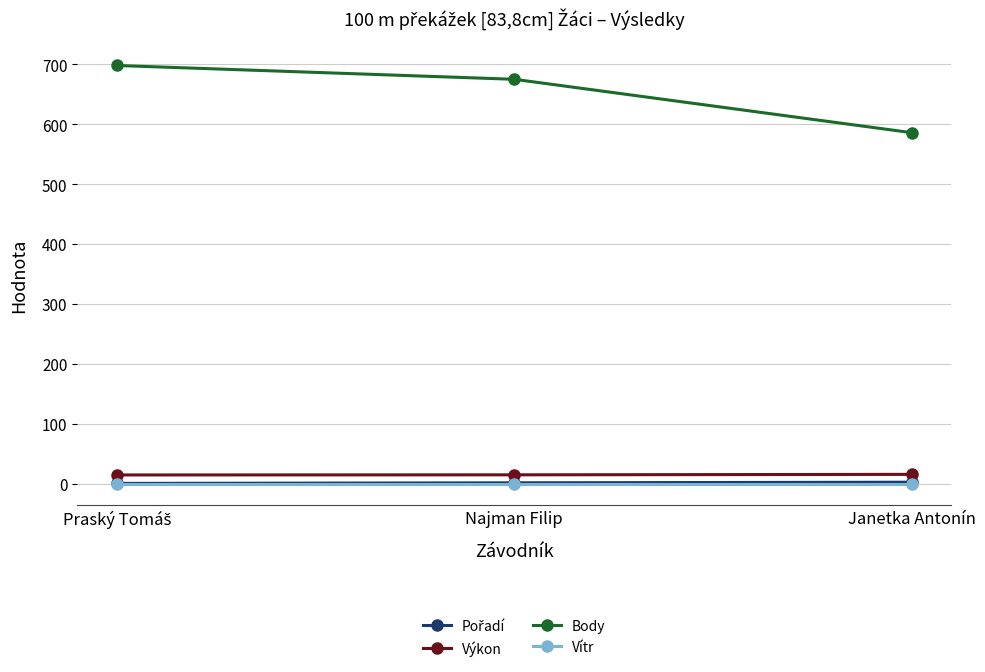

Which series has the widest spread of values?

Body